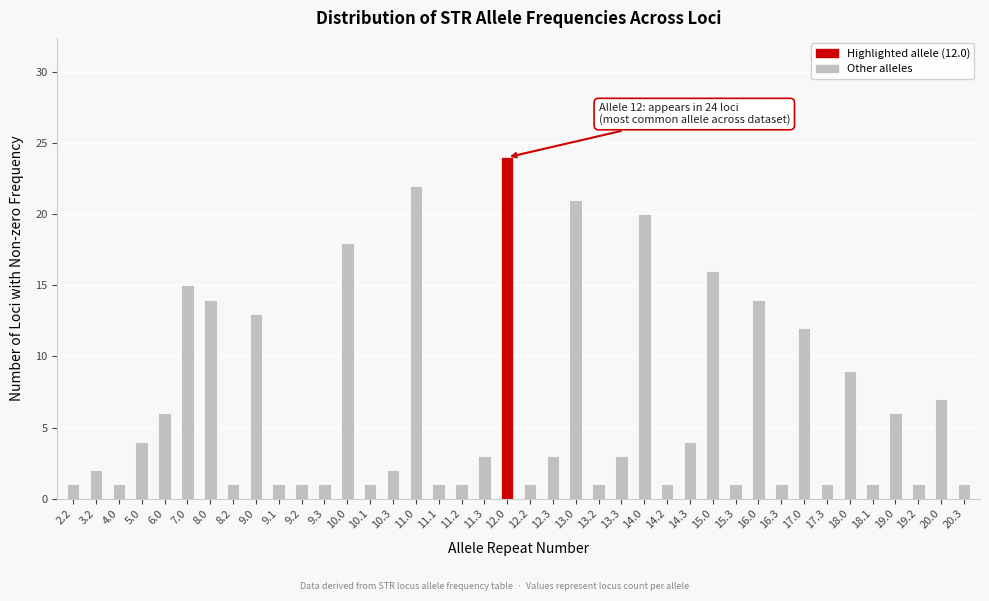

At which category does the chart reach its peak across all series?

12.0